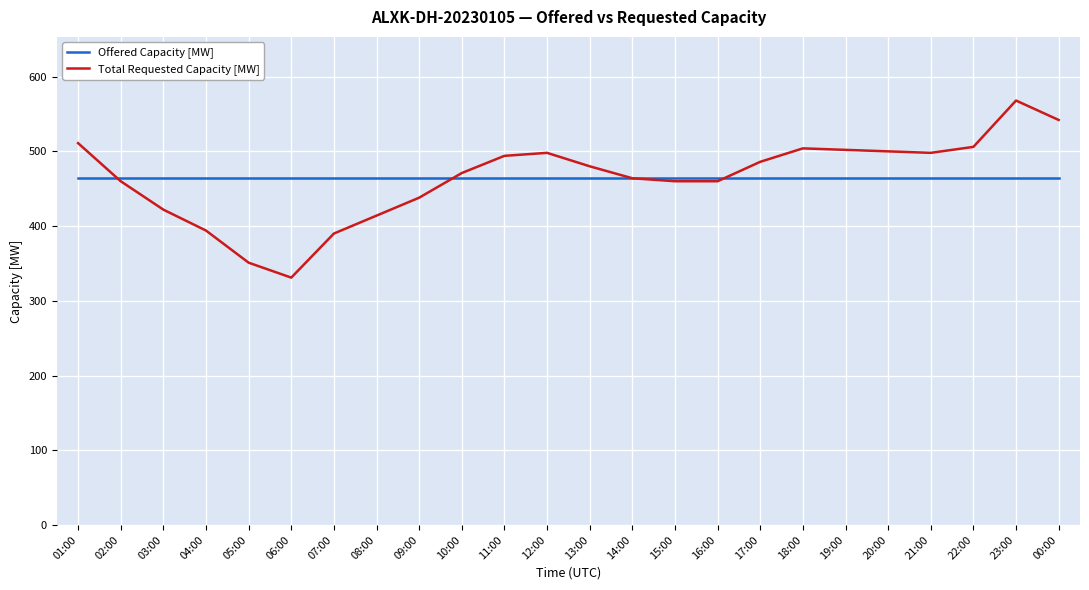

What is the lowest value of the Total Requested Capacity [MW] series?

331